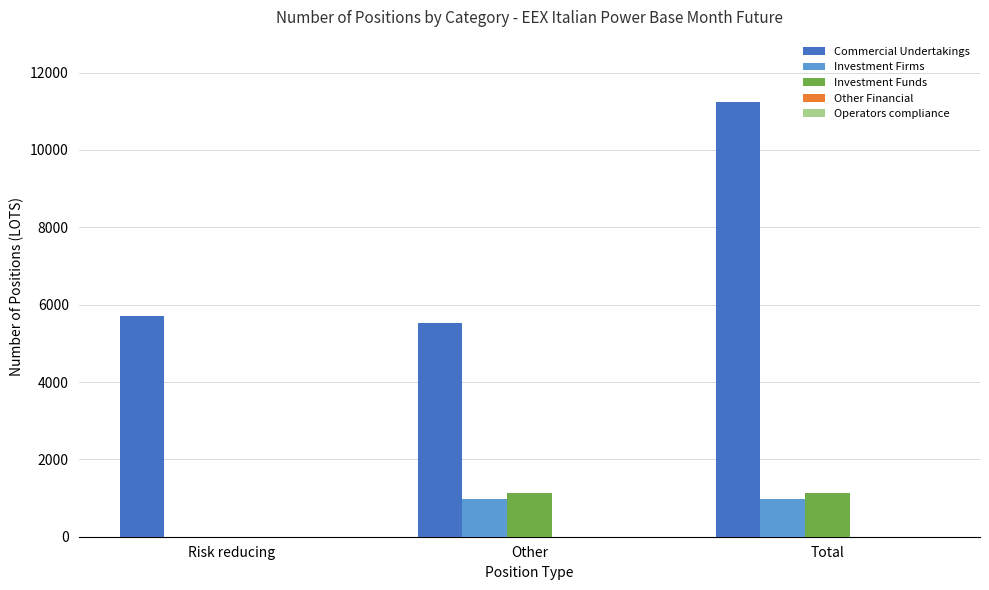

What is the total value across all series at Other?

7637